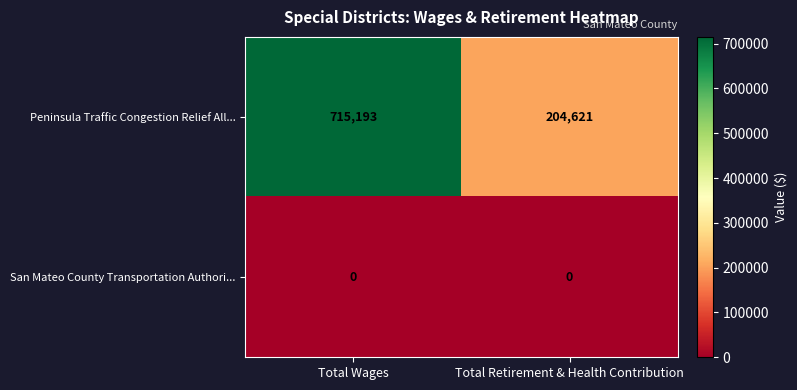

True or false: Peninsula Traffic Congestion Relief All... has a value of 204621 at Total Retirement & Health Contribution.

True